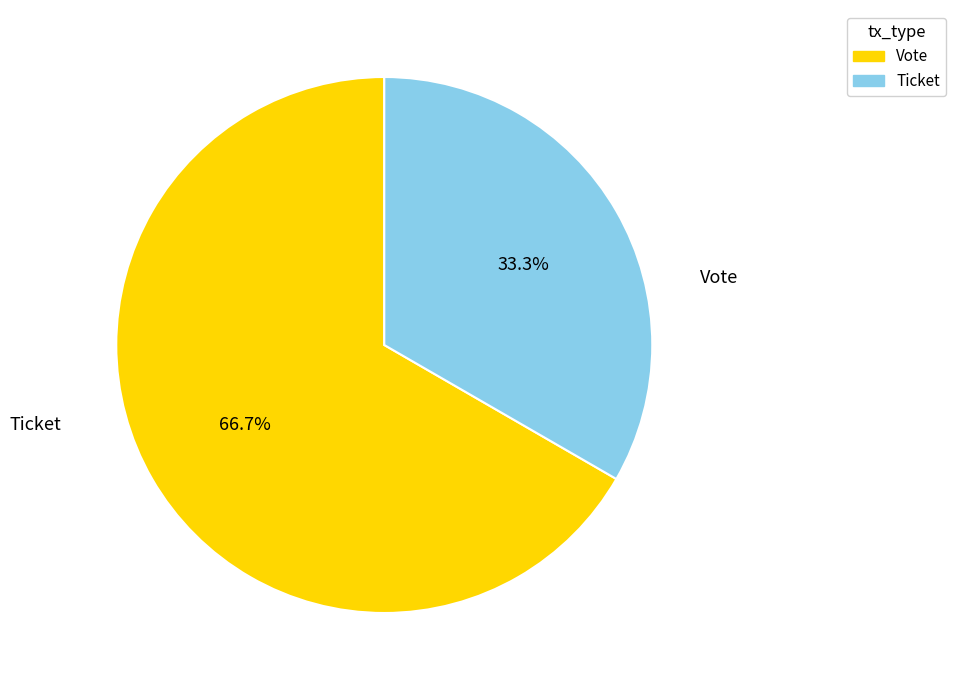

Is Ticket the majority of the pie?

No